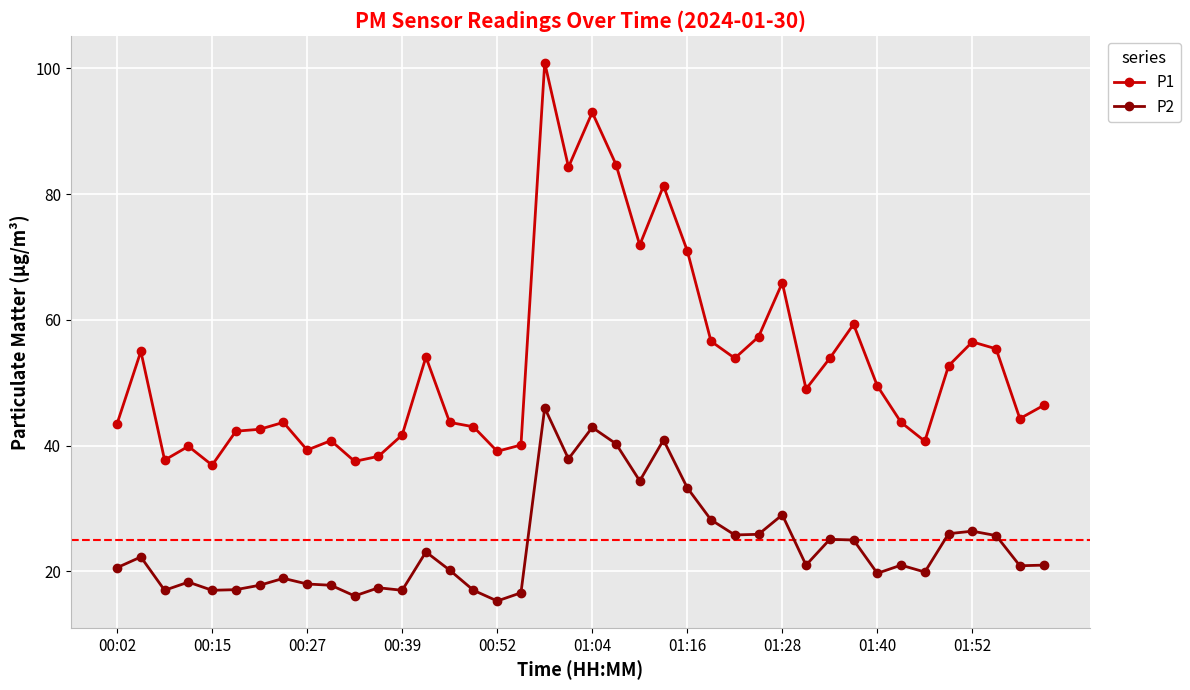

What is the difference between the second highest and minimum values in the P2 series?

27.6